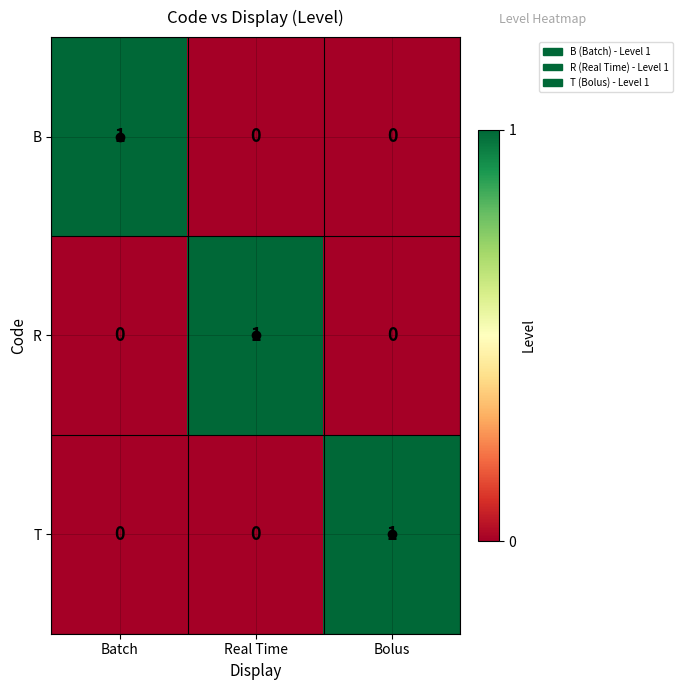

Is it true that B equals 0 at Bolus?

True